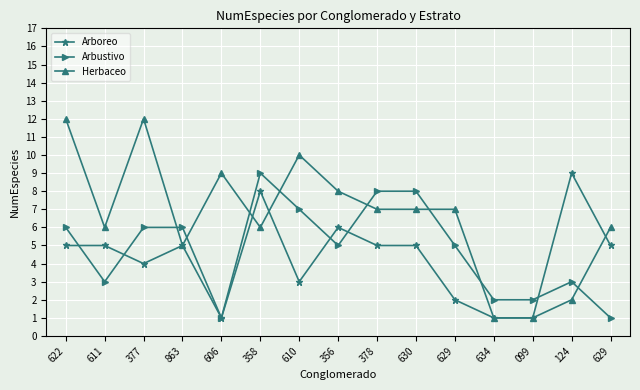

What is the approximate value of Arbustivo at 629?

1